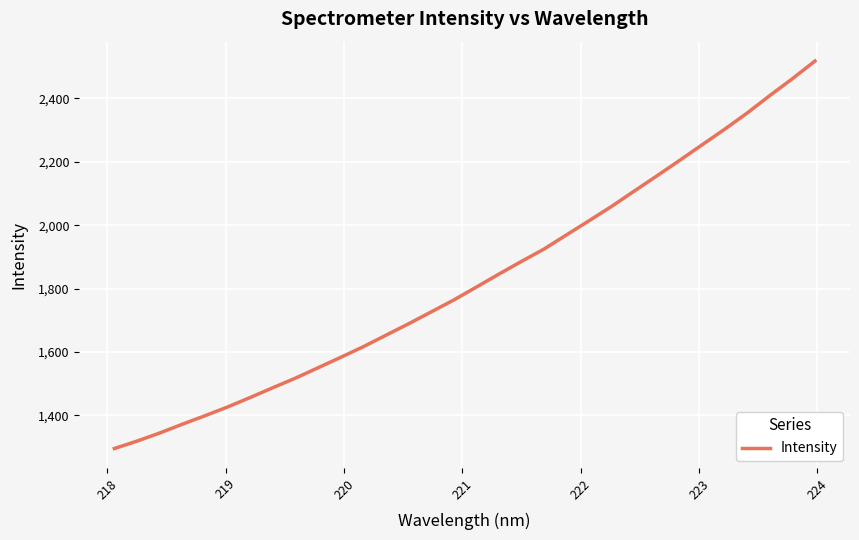

What is the difference between the maximum and minimum values?

1223.3